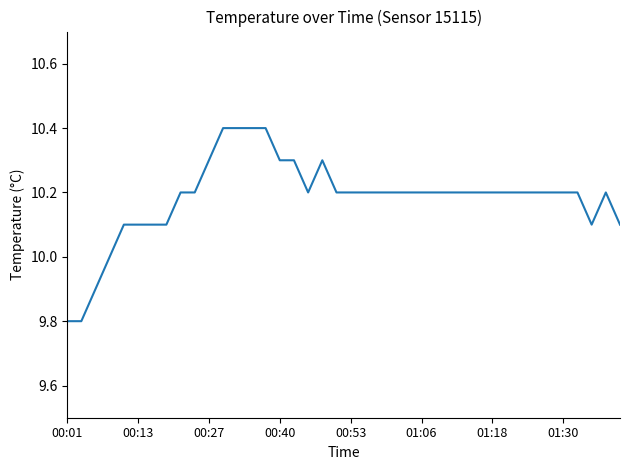

What is the maximum value shown in the chart?

10.4